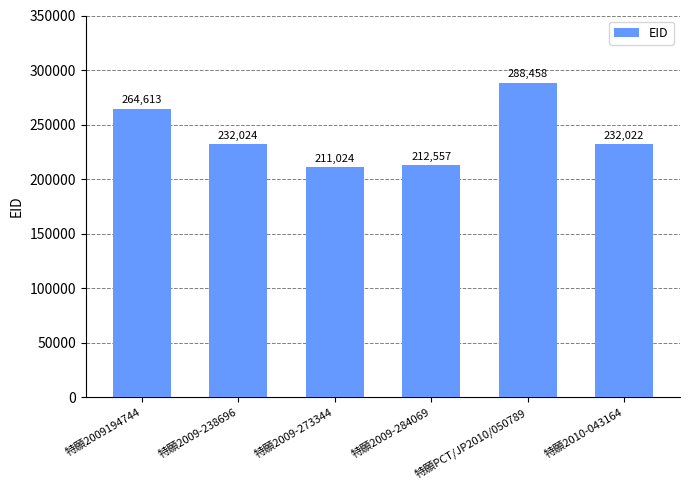

Read the value at 特願2010-043164, to the nearest 100.

232000